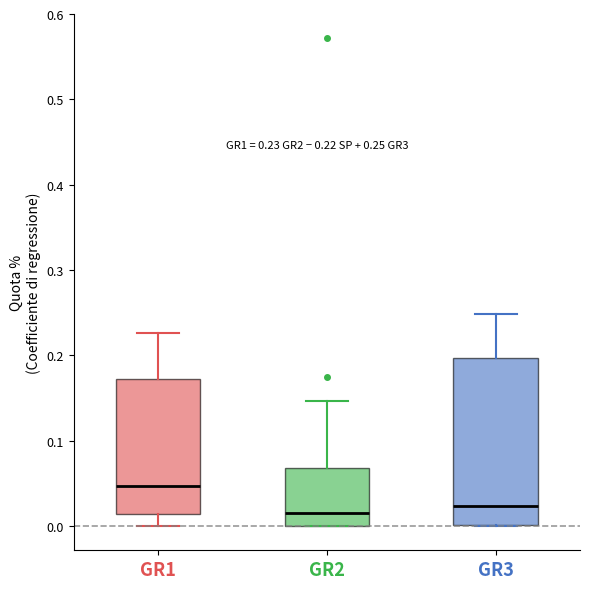

Comparing the boxes themselves (not the whiskers), which one is the tallest?

GR3